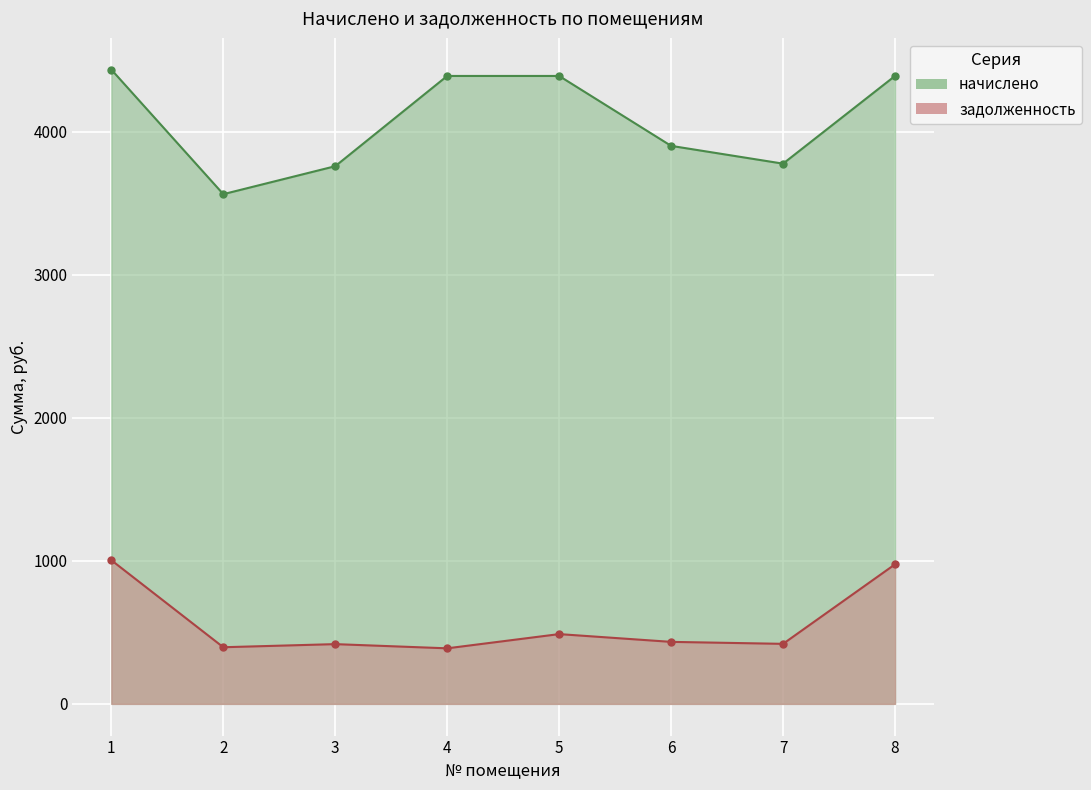

The value of начислено at 7 is 3775.3. True or false?

True